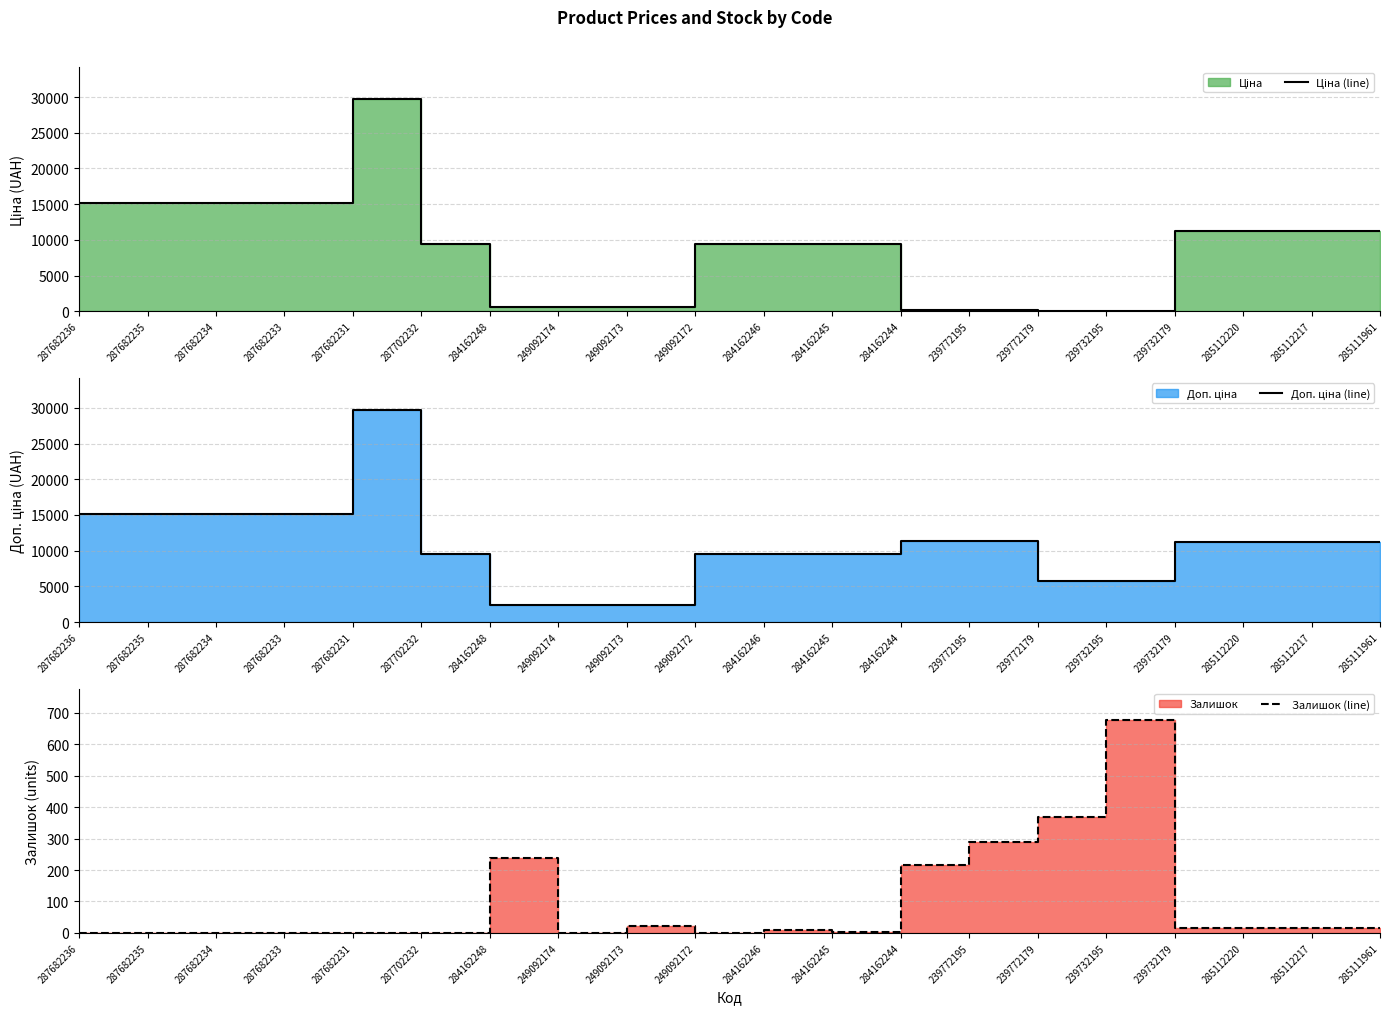

What is the value of the Доп. ціна (line) point at the 8th from the left?

2414.8